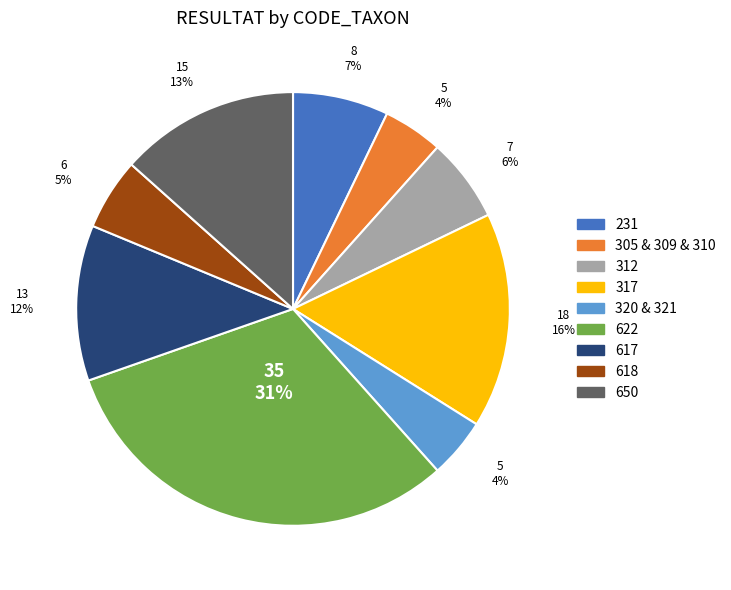

Is there any slice that represents more than half of the pie?

No